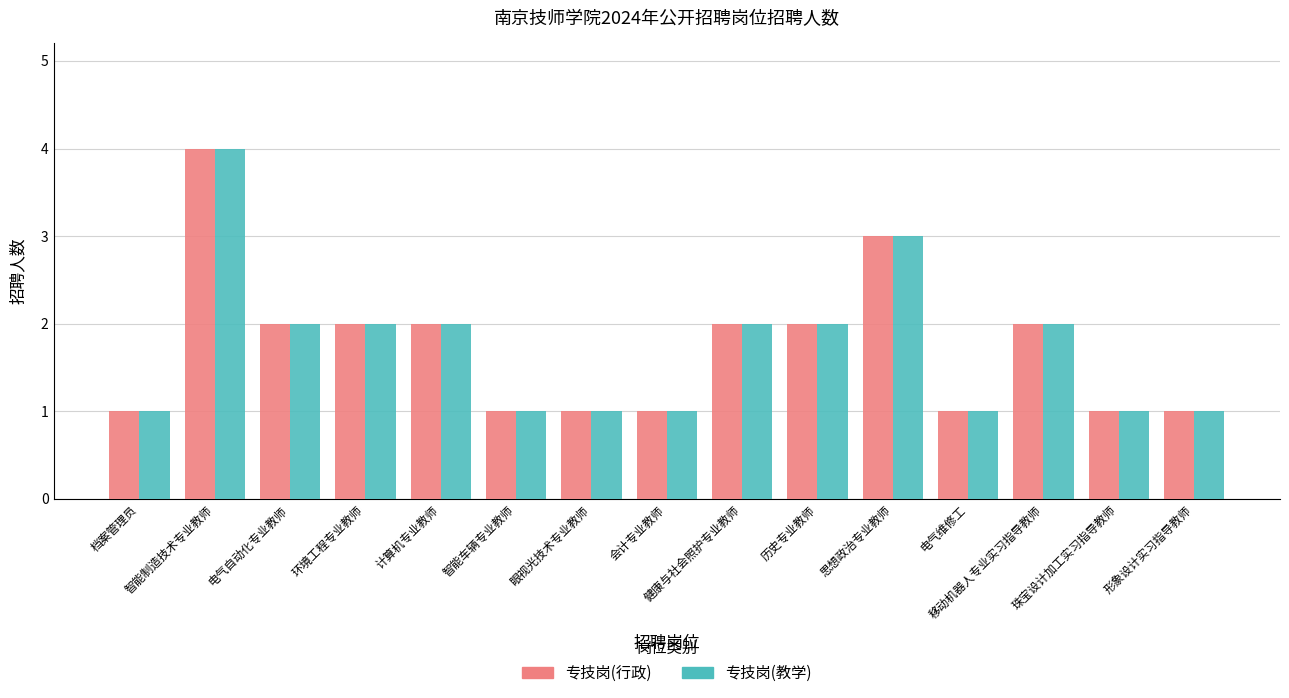

What is the label of the 1st bar from the right?

形象设计实习指导教师